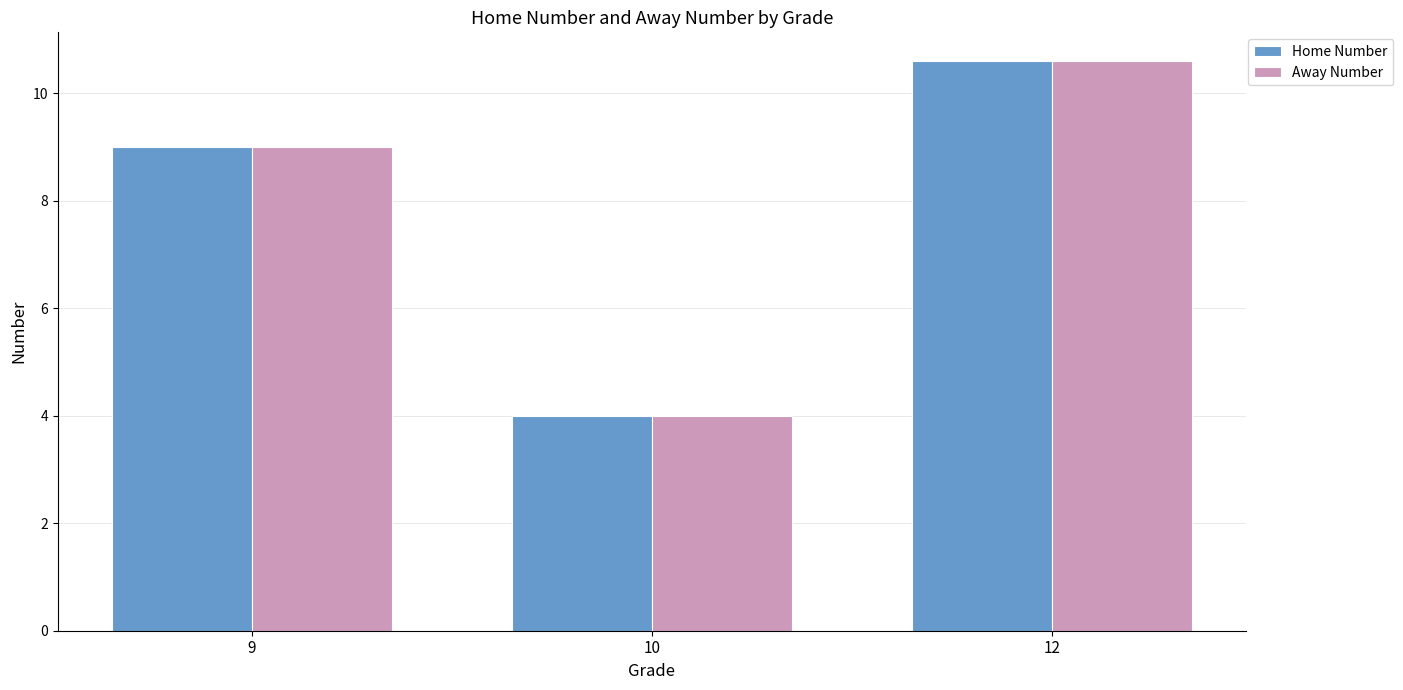

How many data points in Home Number are less than 9?

1